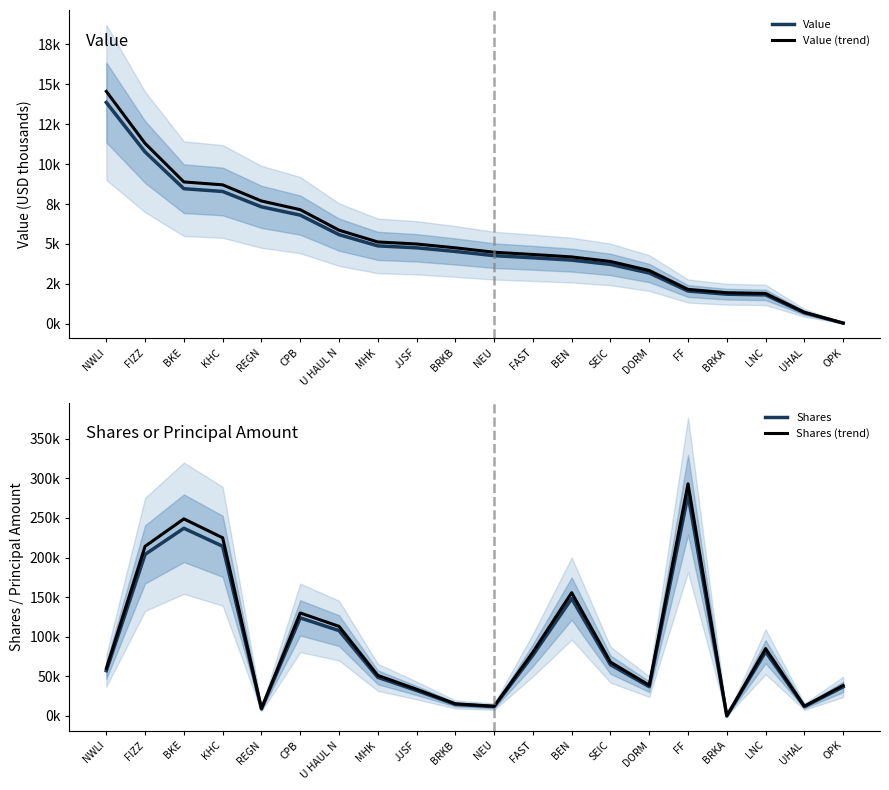

True or false: Shares and Shares (trend) intersect in this chart.

False